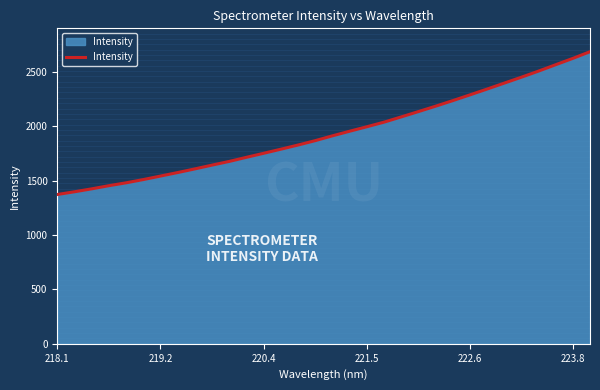

What is the smallest value displayed?

1372.4